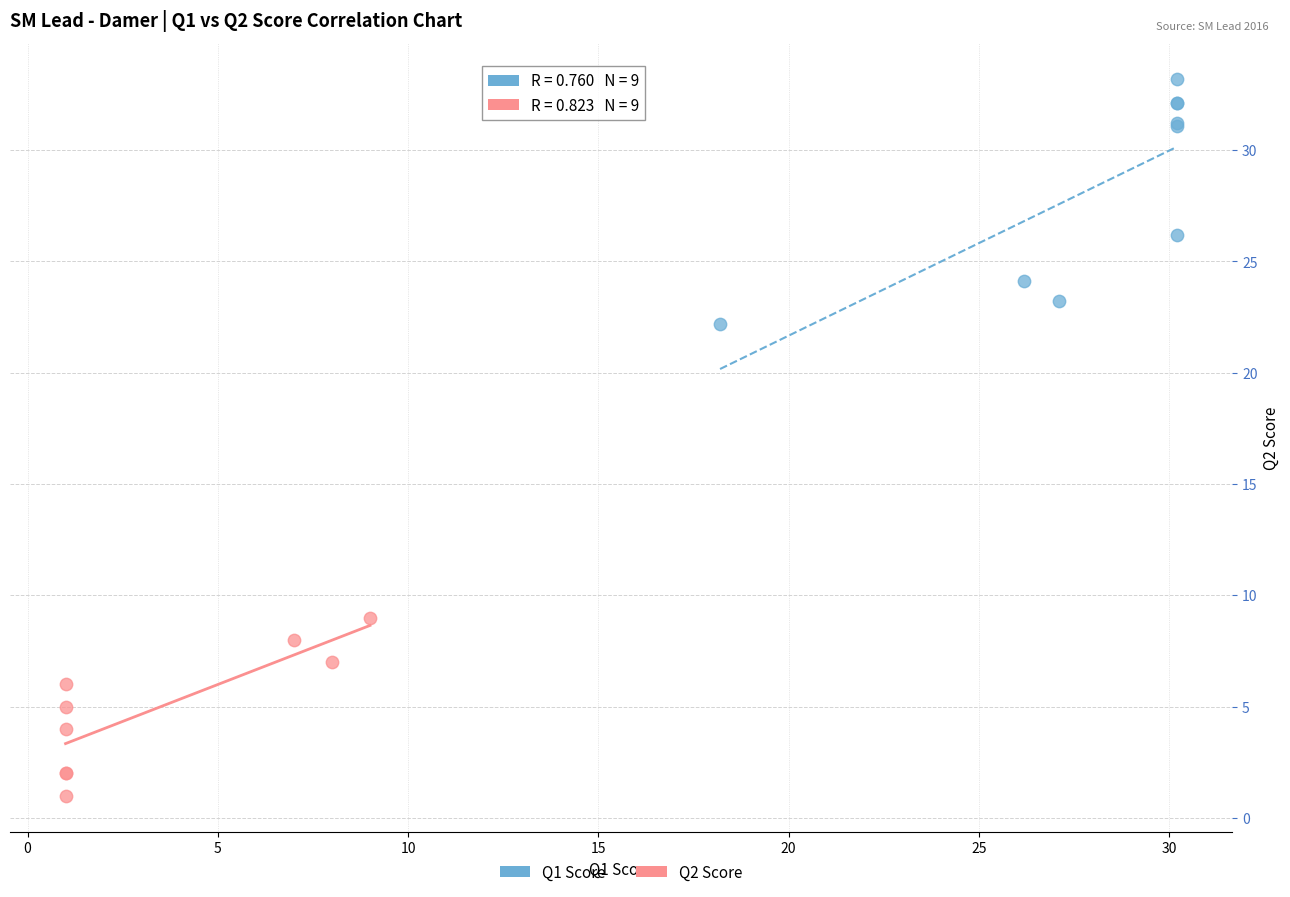

Which series contains the highest Y value?

Q1 Score